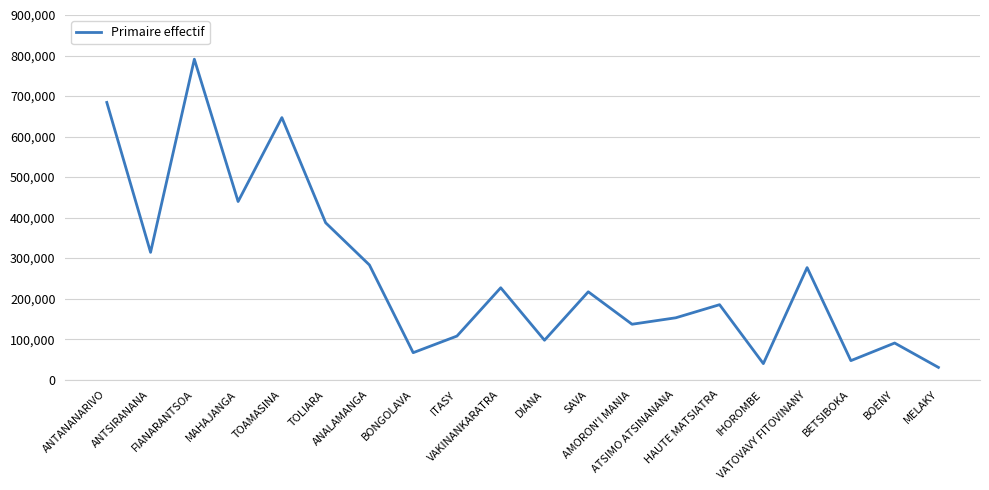

What is the minimum value shown in the chart?

30303